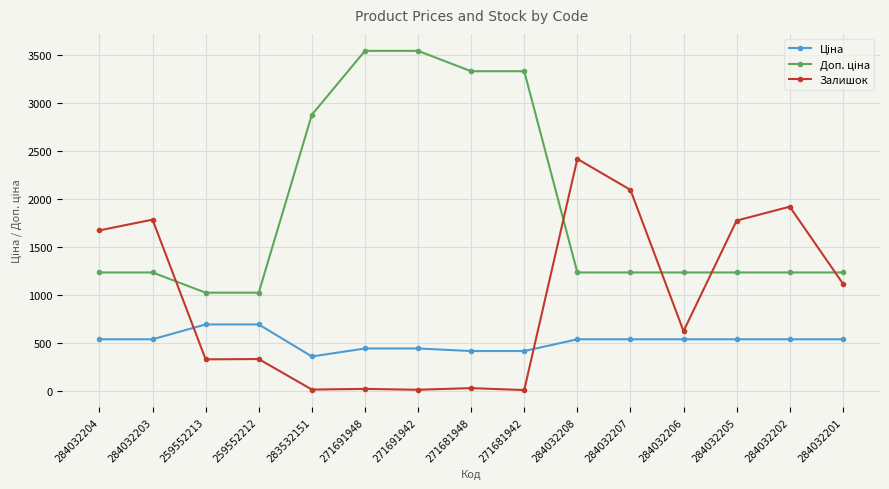

What is the greatest value displayed?

3545.0